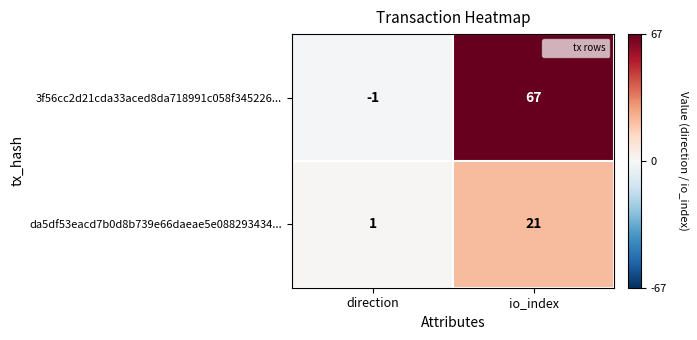

List the series in order of their overall mean, lowest first.

da5df53eacd7b0d8b739e66daeae5e088293434..., 3f56cc2d21cda33aced8da718991c058f345226...